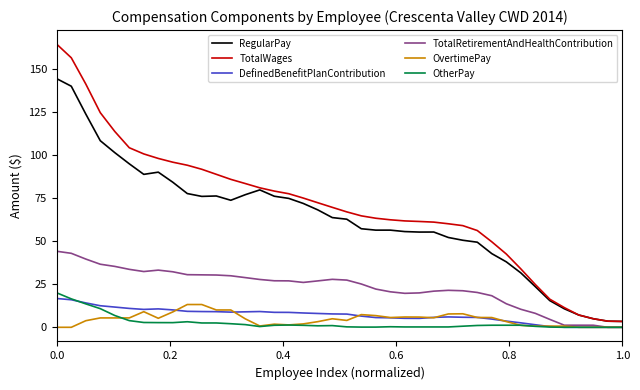

Which series has the largest total across all categories?

TotalWages